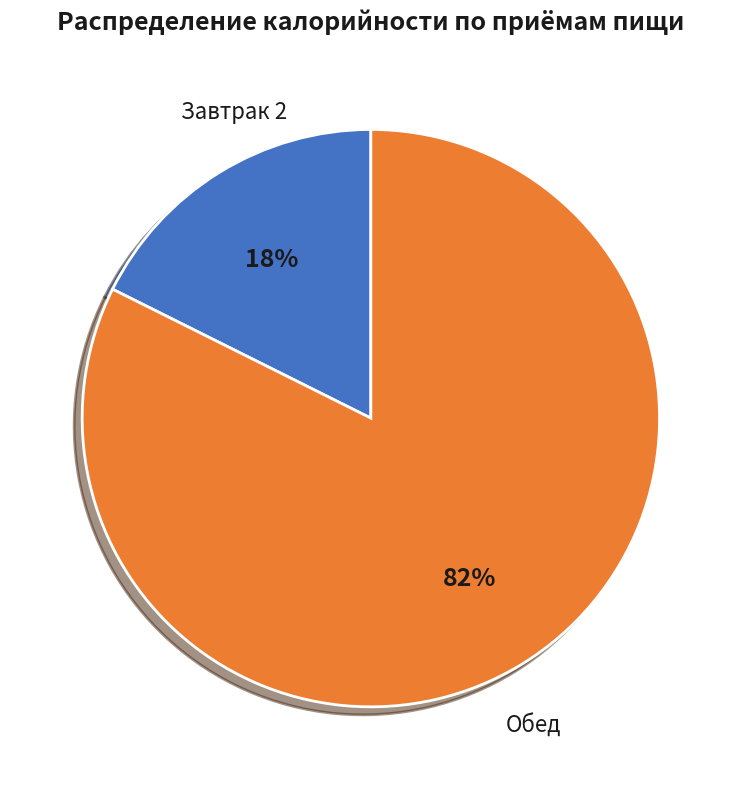

Does any single category account for the majority?

Yes